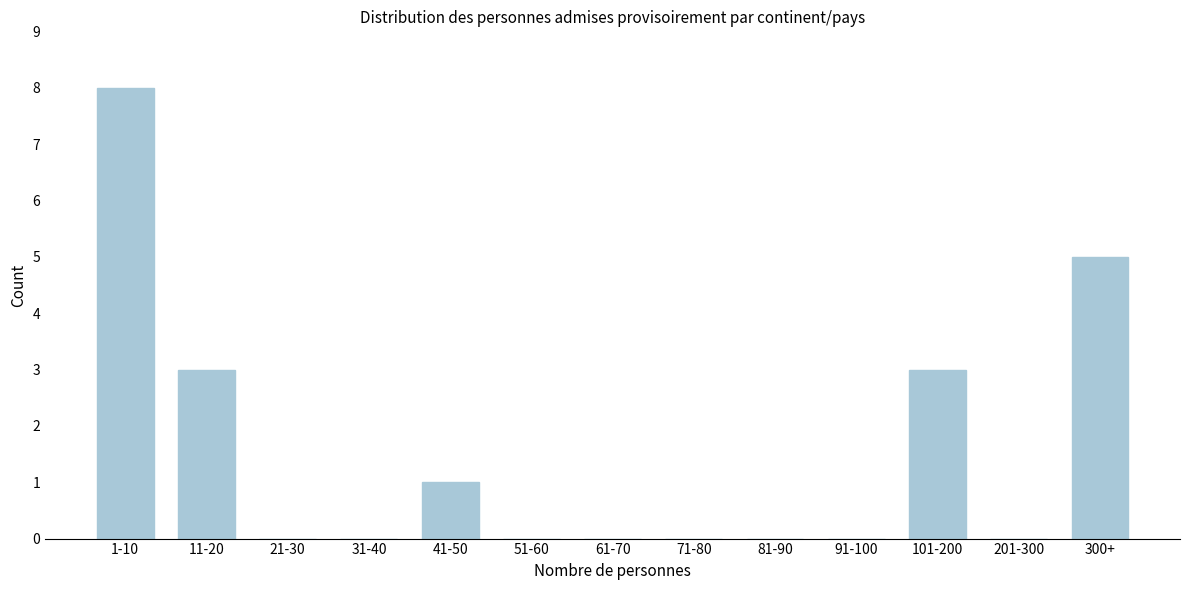

Reading left to right, extract all data points from this chart.

1-10=8	11-20=3	21-30=0	31-40=0	41-50=1	51-60=0	61-70=0	71-80=0	81-90=0	91-100=0	101-200=3	201-300=0	300+=5